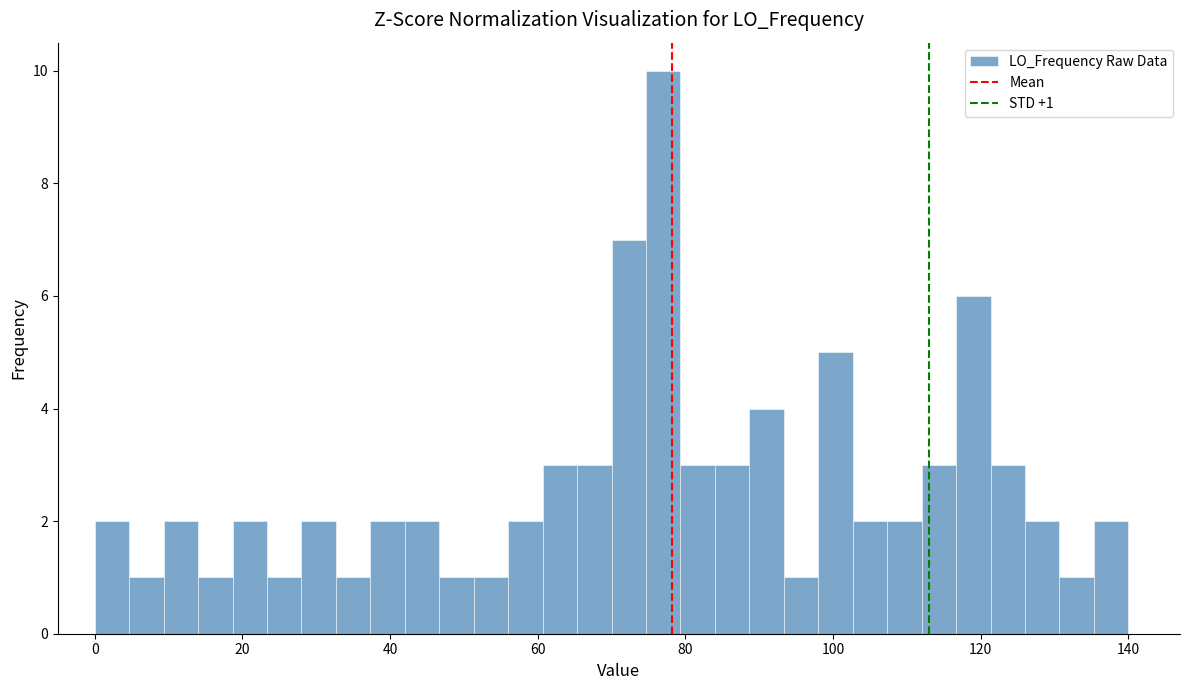

Read against the x-axis, roughly where is the centre of the tallest bar?

78